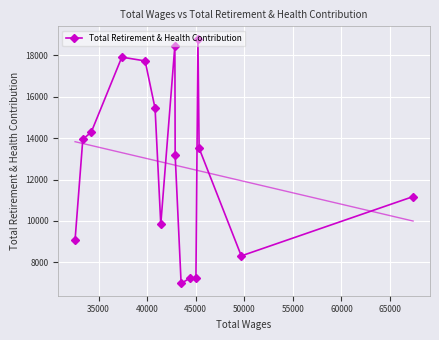

How many interior local valleys (lower than both neighbors) does the data have?

3